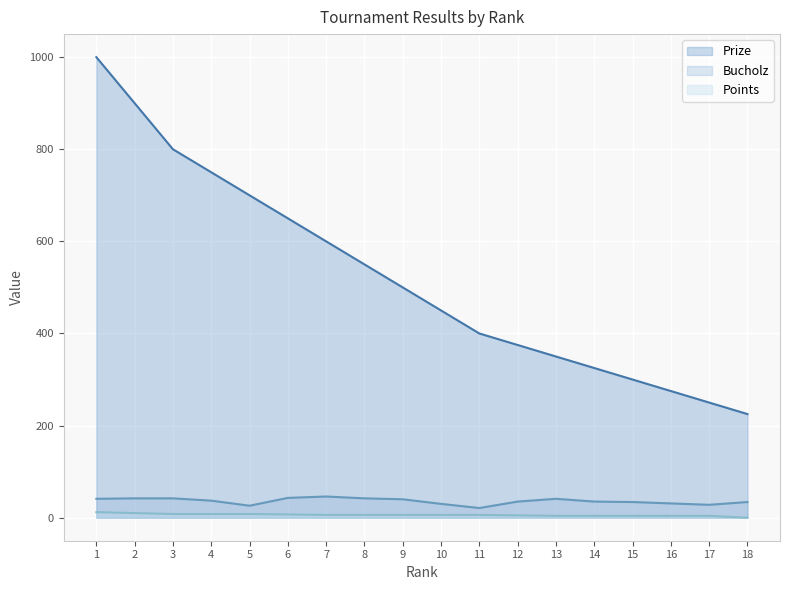

True or false: Points and Prize cross at least once.

False